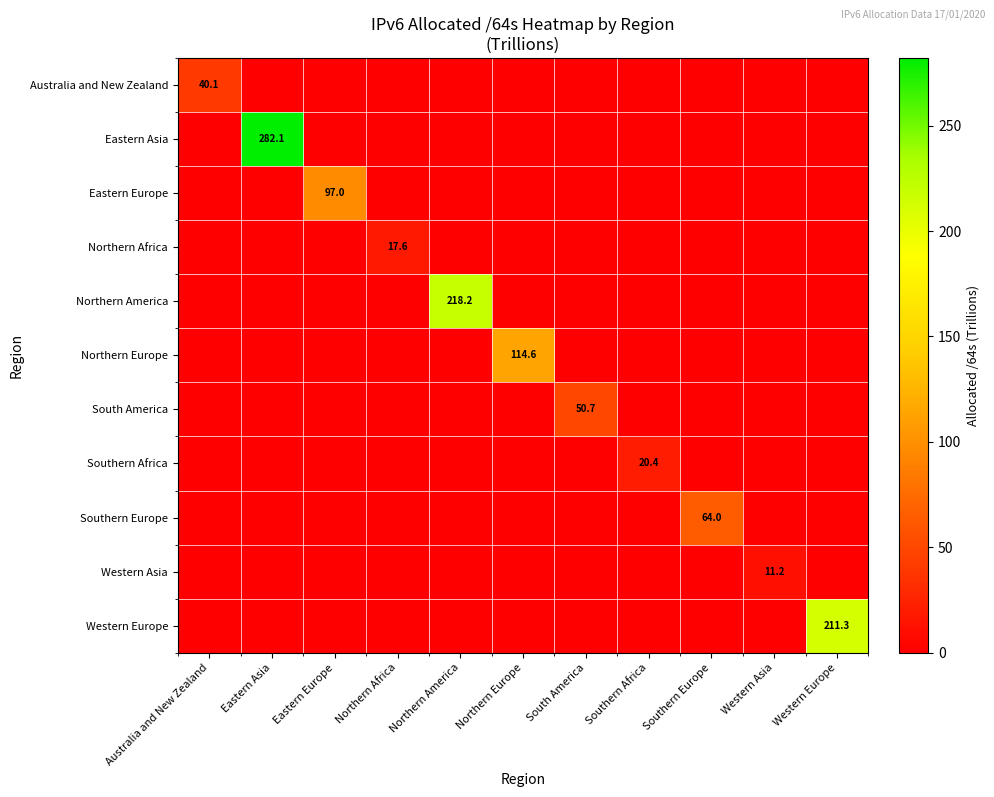

What is the average value of the Western Europe series?

19.2